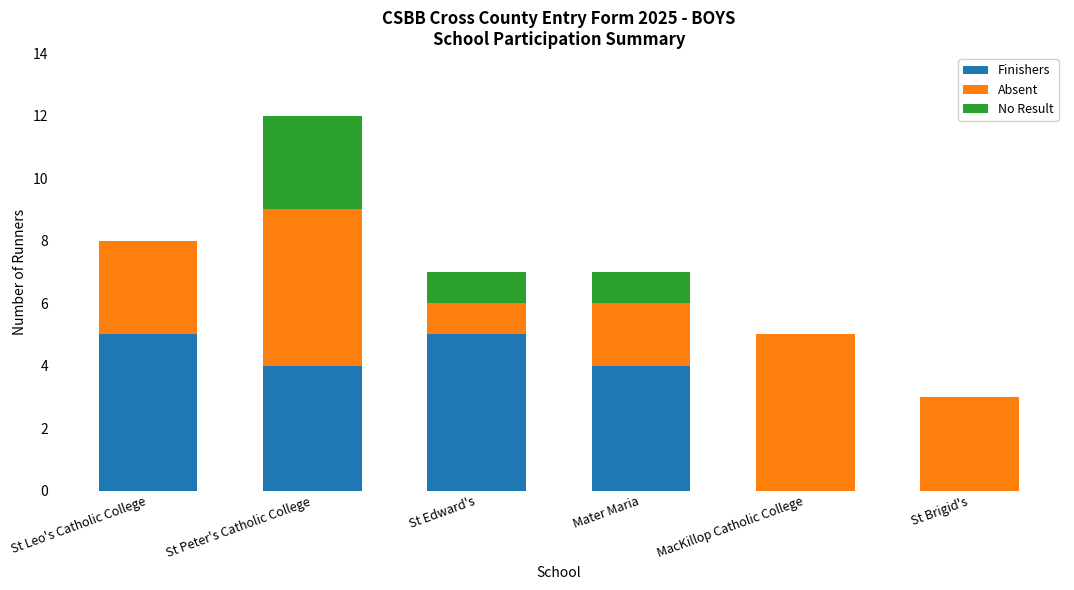

What is the total value across all series at St Edward's?

7